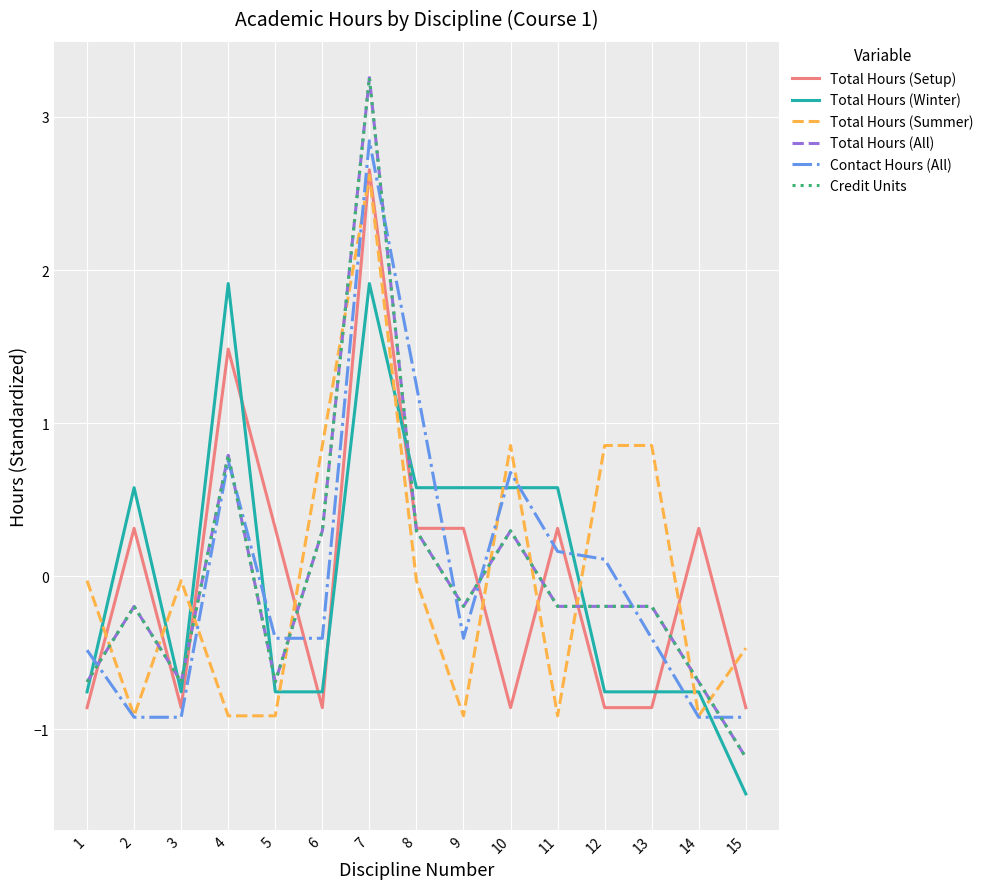

What is the spread (max minus min) of values at 6?

1.7